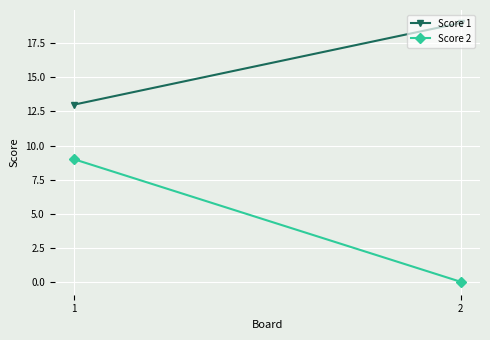

What is the maximum value for Score 2?

9